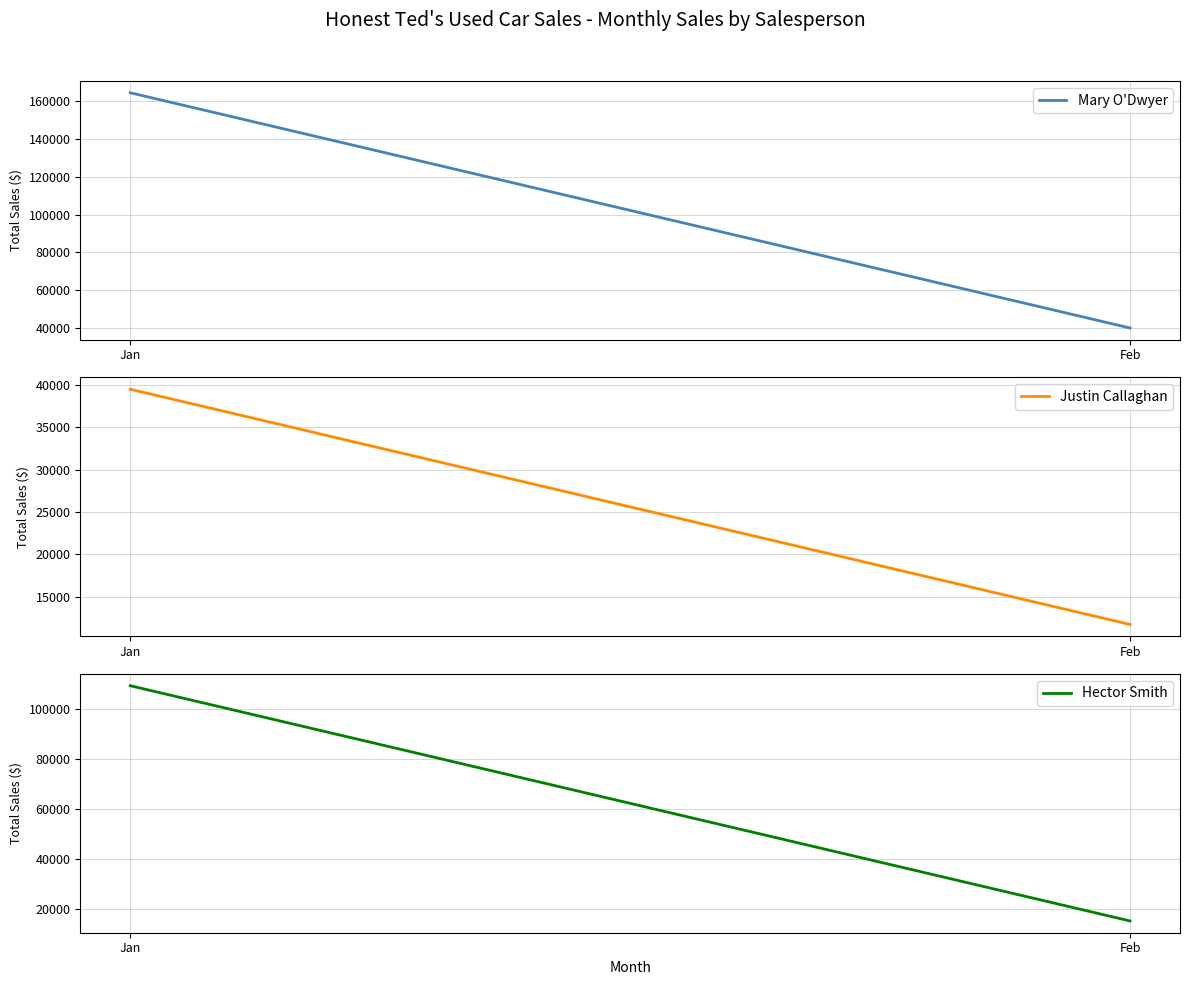

What is the spread (max minus min) of values at Feb?

28340